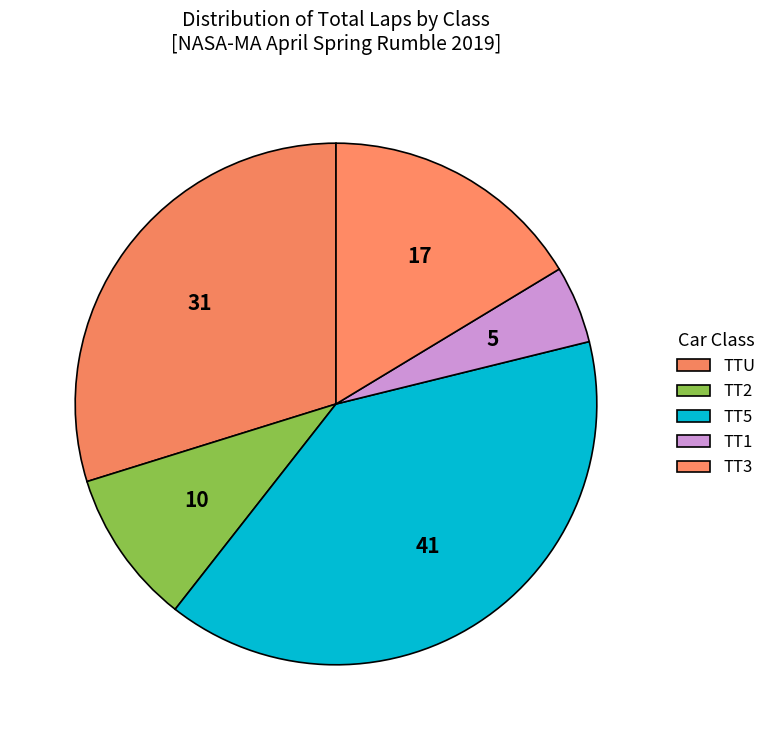

Count the number of slices in the pie.

5